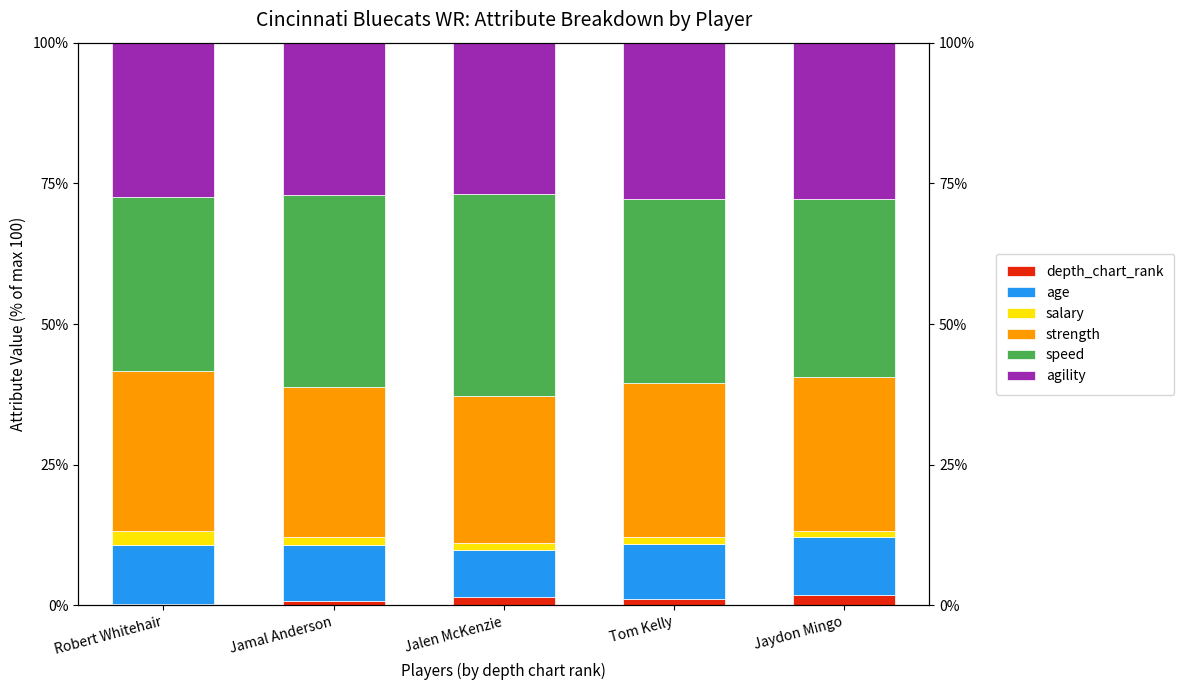

How many values in the depth_chart_rank series are below 1?

2